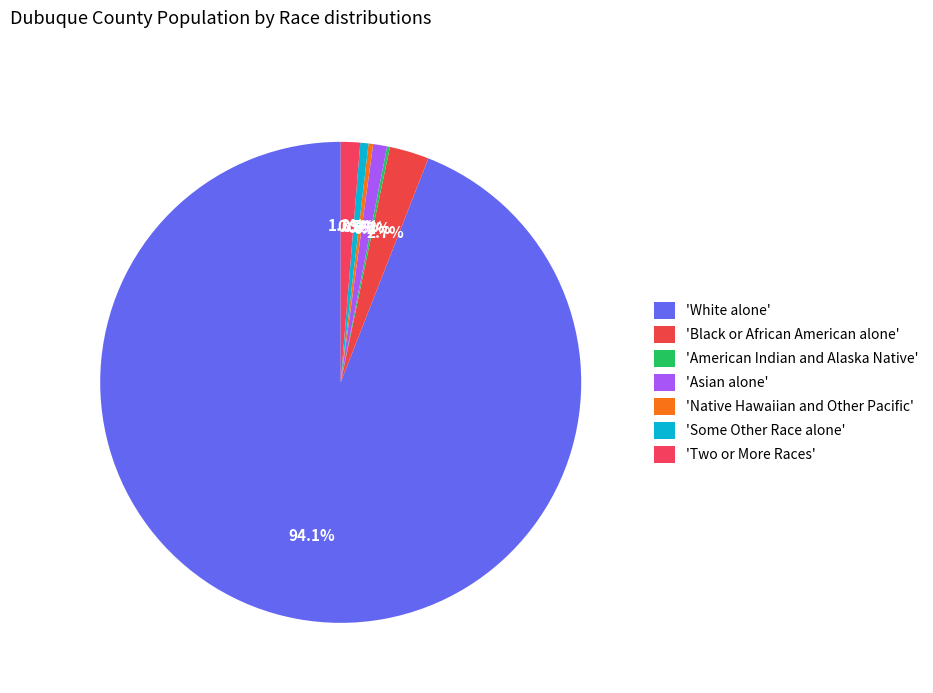

Which category accounts for the majority?

White alone